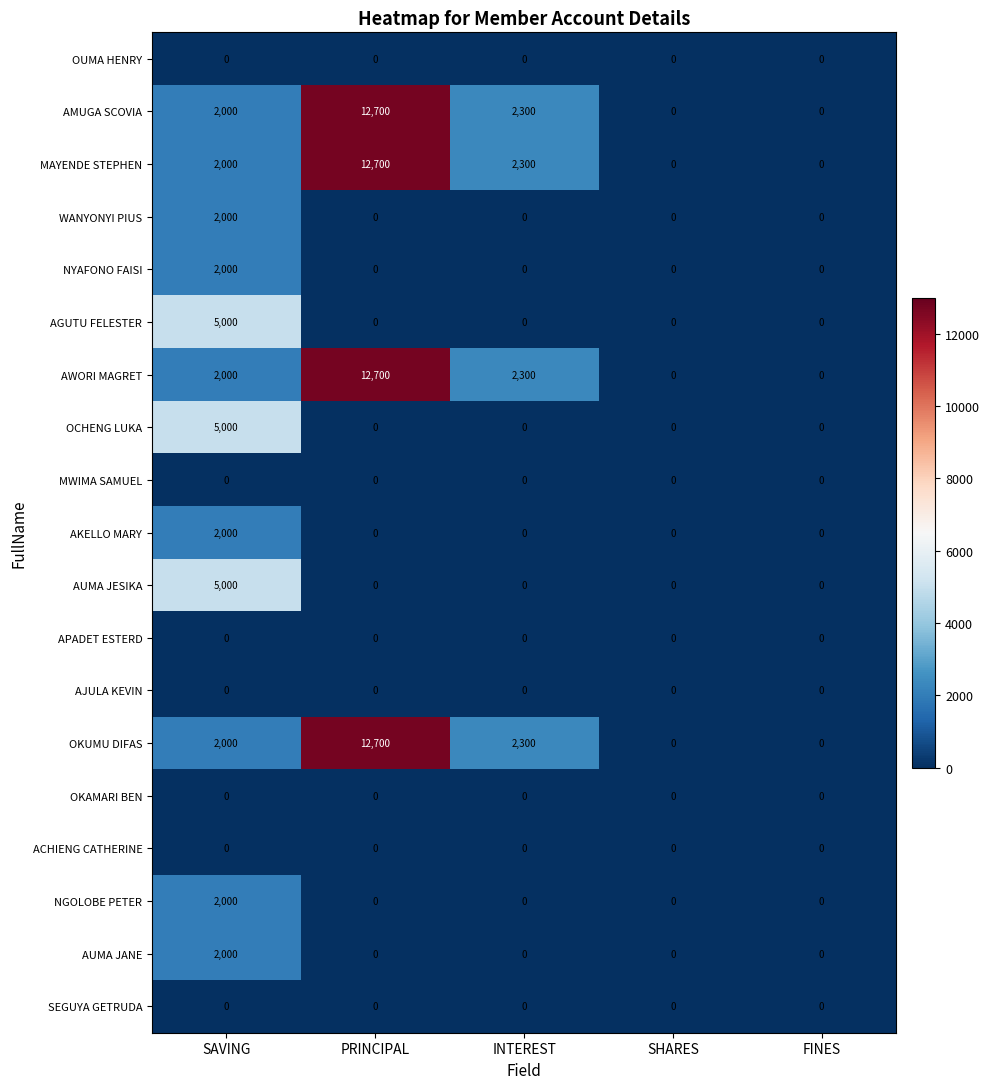

At which category is the sum across all series the highest?

PRINCIPAL